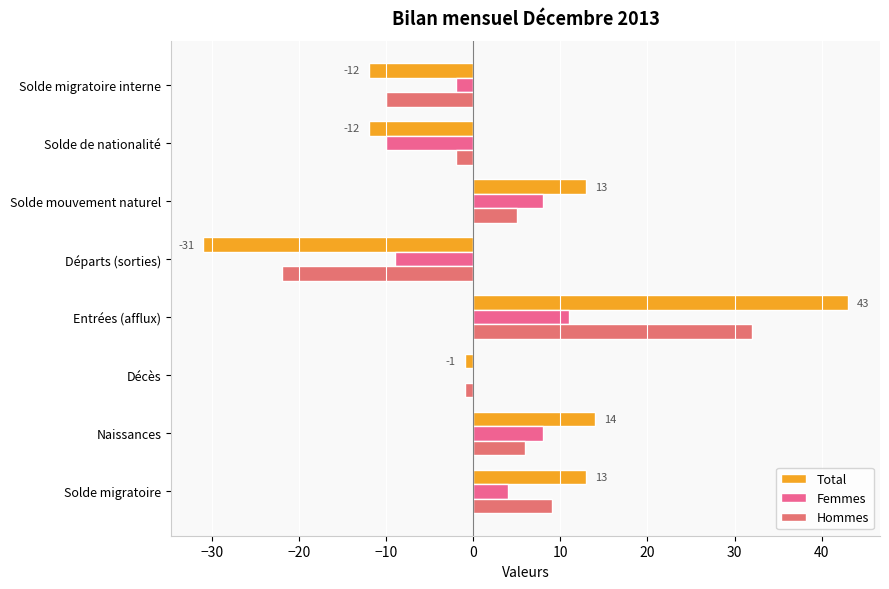

How many values in Hommes are above zero?

4